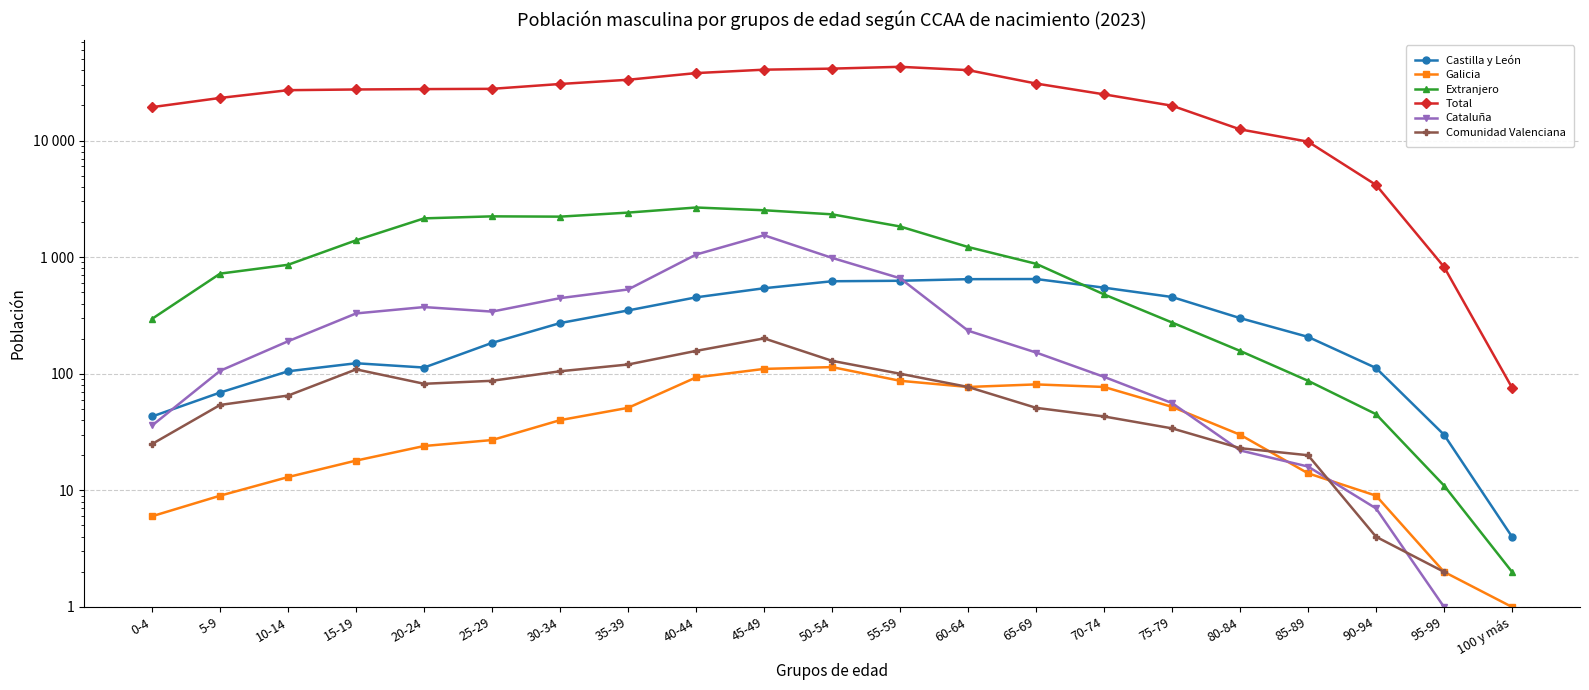

How many data points in Cataluña are above 234?

9